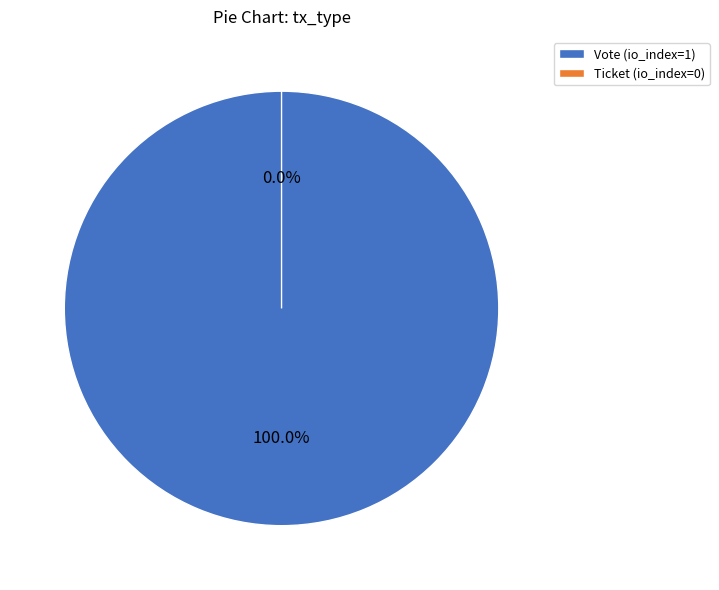

True or false: Vote accounts for 100% of the total.

True